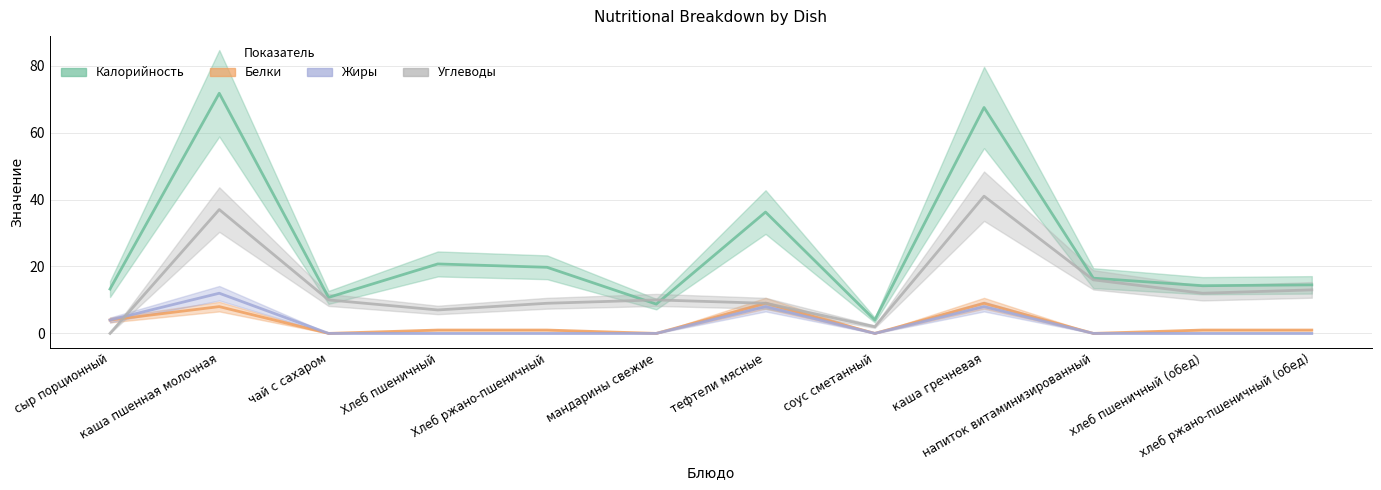

In Калорийность, how many points are higher than both neighbors (excluding endpoints)?

4